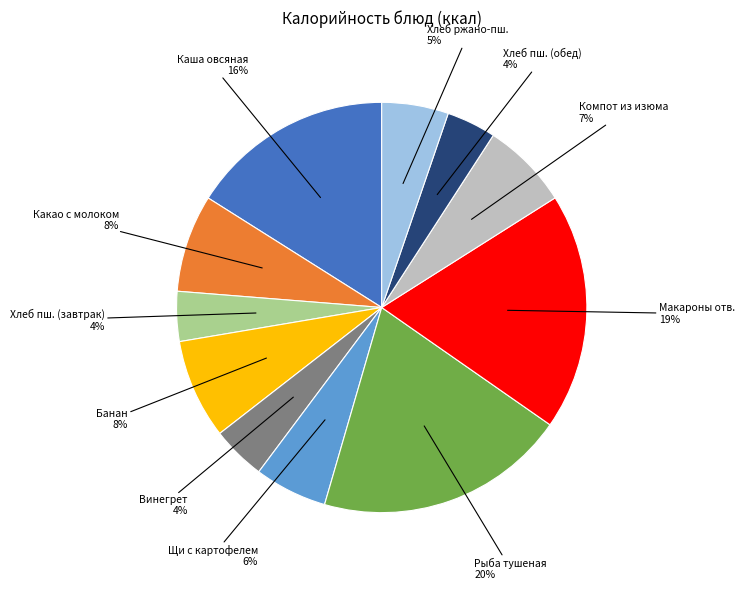

True or false: Компот из изюма accounts for 1% of the total.

False